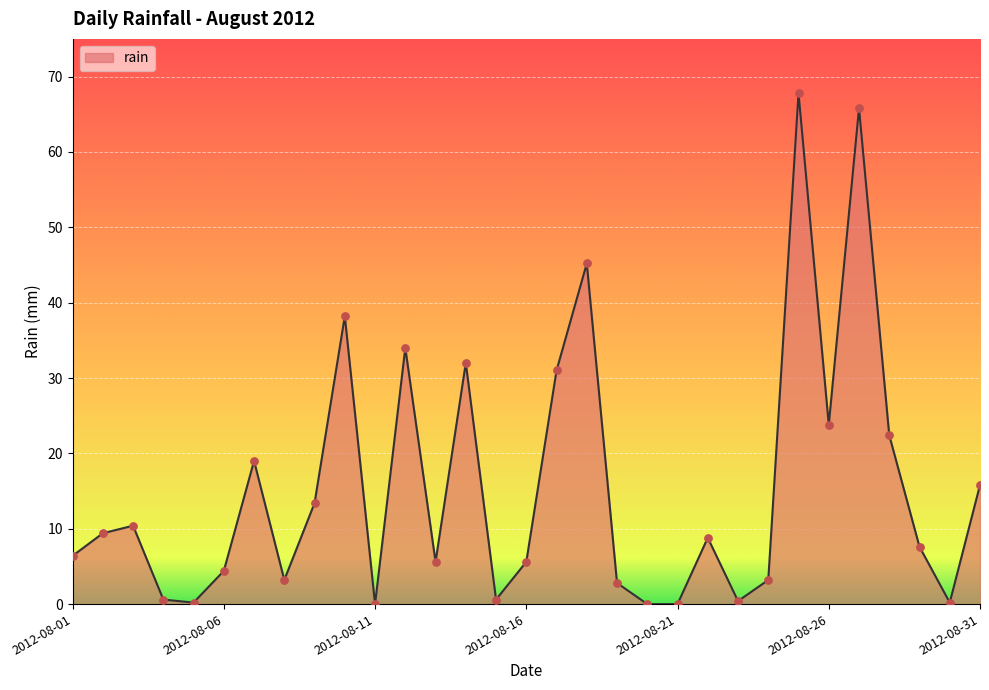

What is the maximum value shown in the chart?

67.8